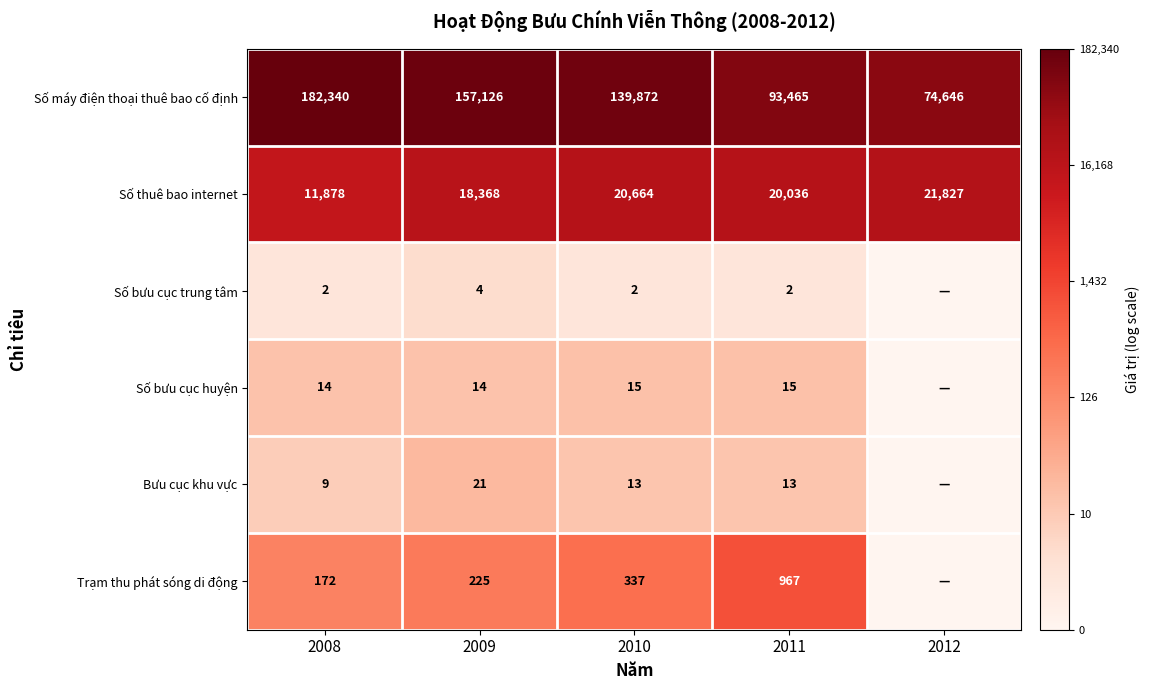

What is the difference between the Bưu cục khu vực values at 2008 and 2009?

12